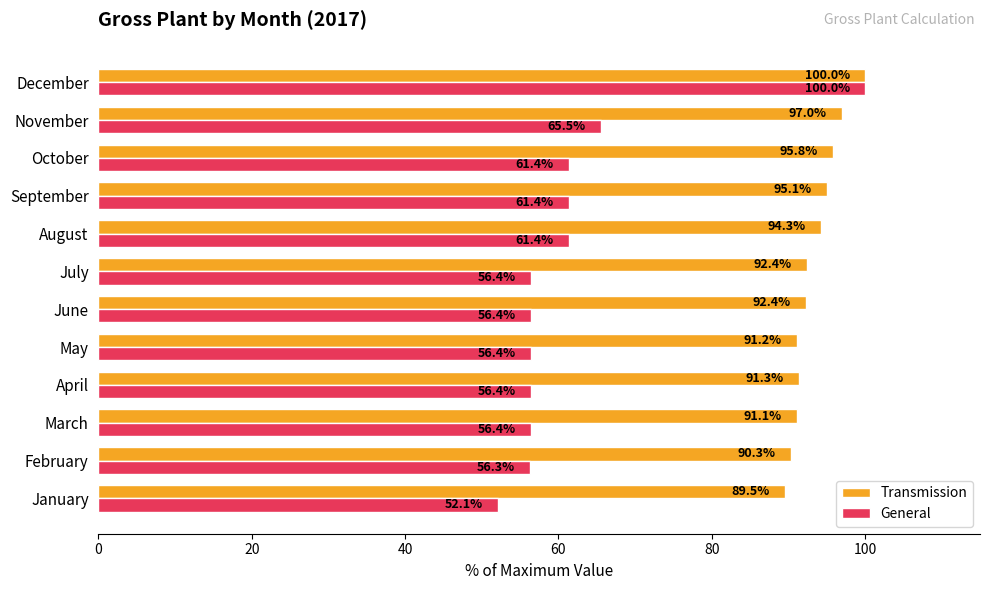

Which series has the largest total across all categories?

Transmission